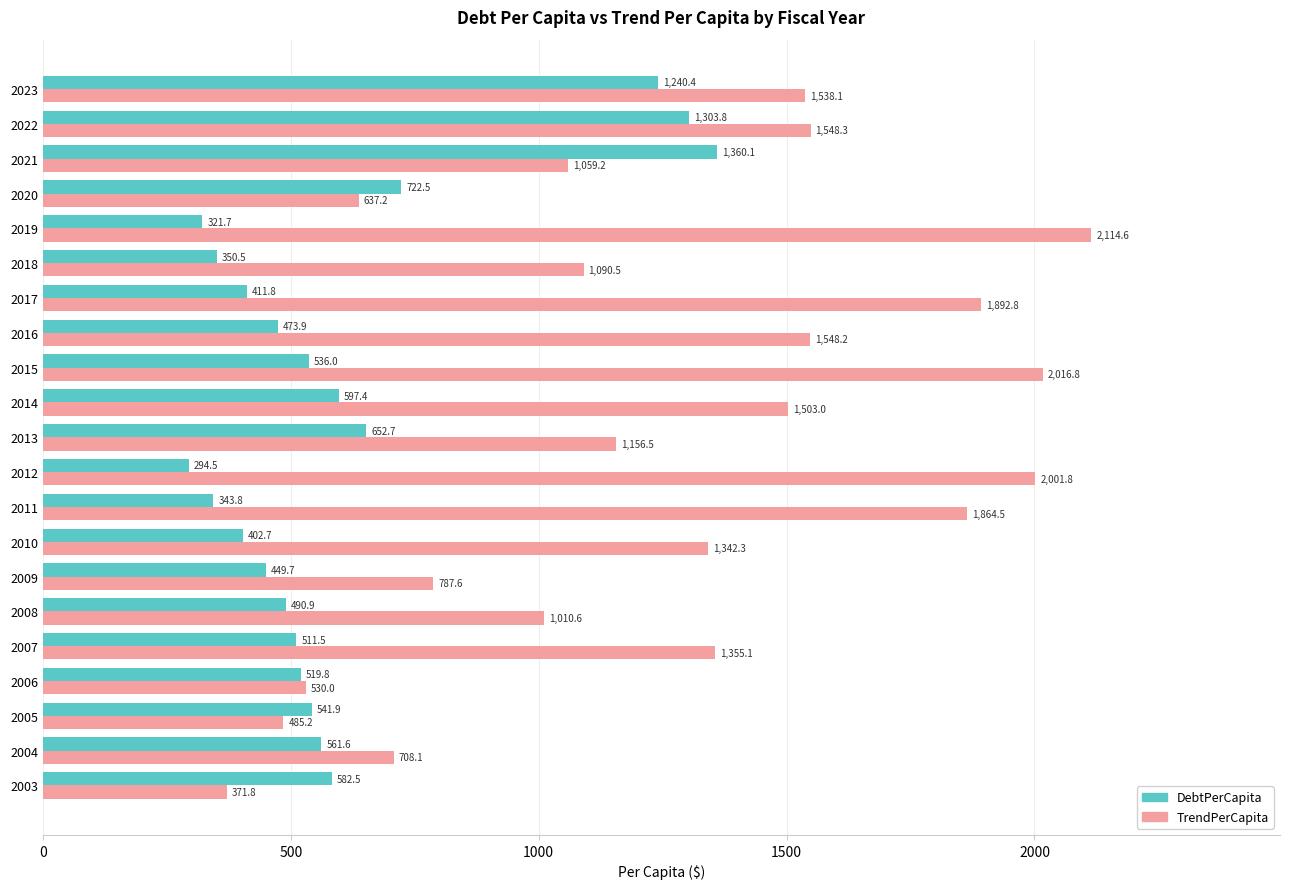

What is the difference between the maximum and minimum values in the TrendPerCapita series?

1742.8